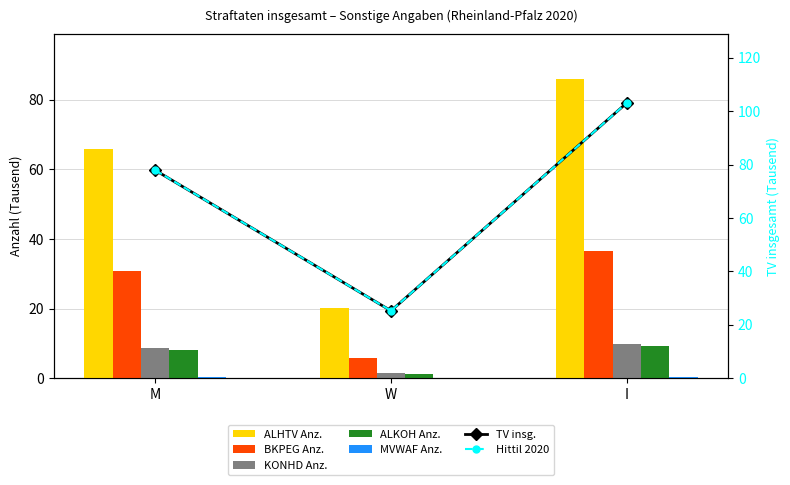

Is it true that BKPEG Anz. equals 36.6 at I?

True